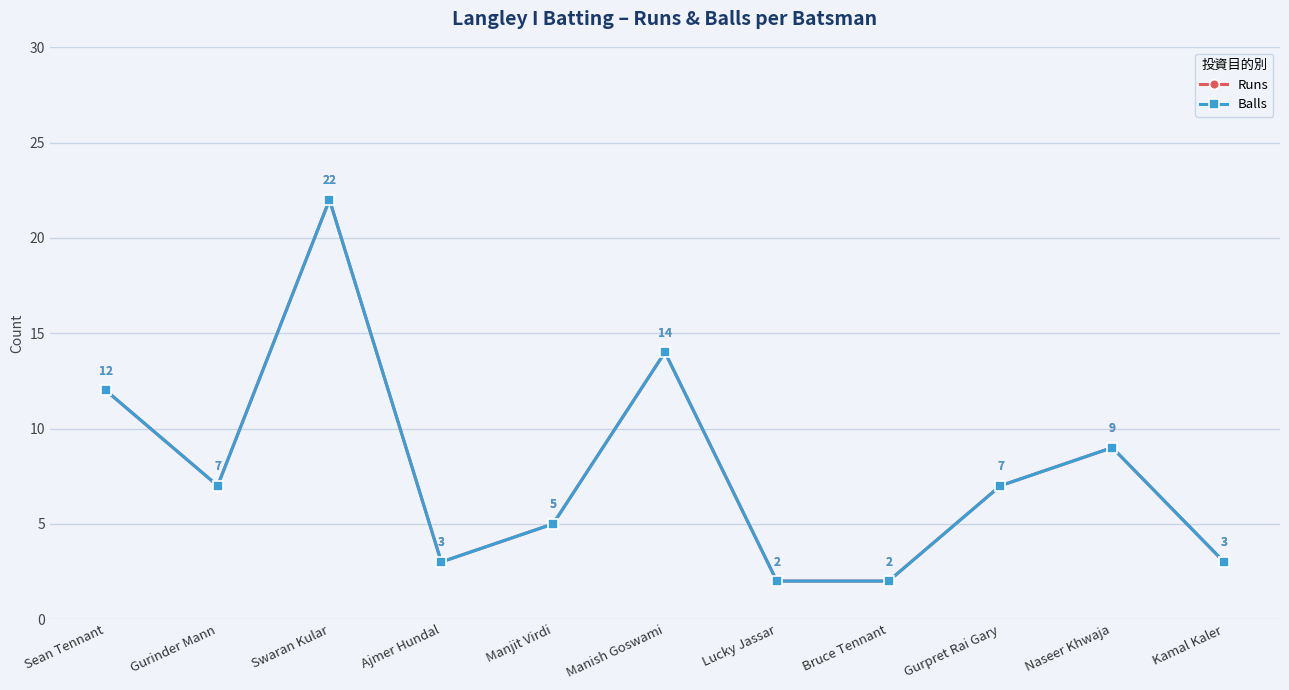

True or false: Balls and Runs intersect in this chart.

False